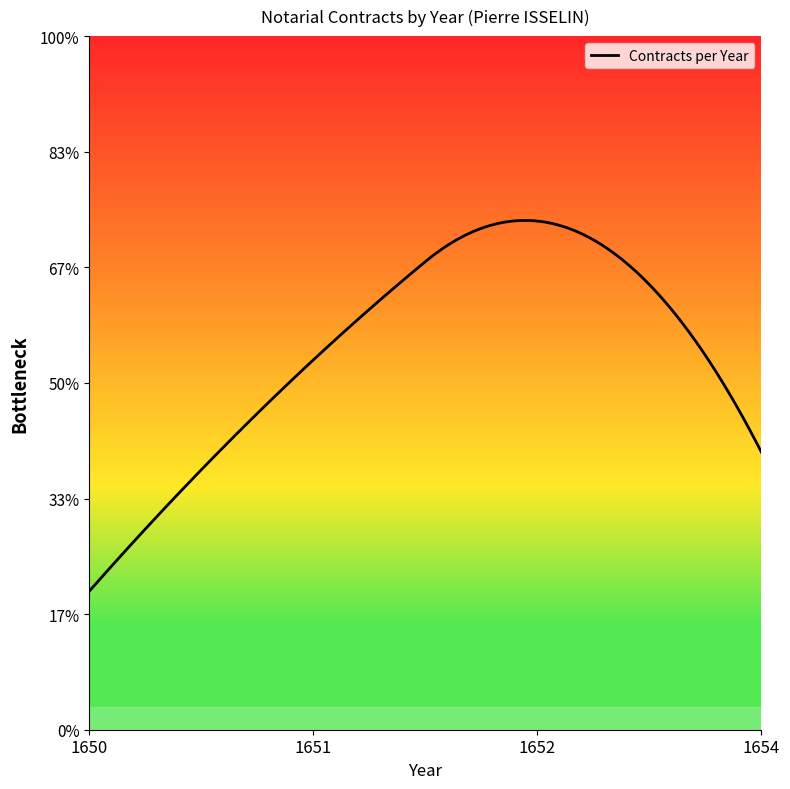

Reading left to right, what are all the values shown in this chart?

2	3	11	8	6	4	3